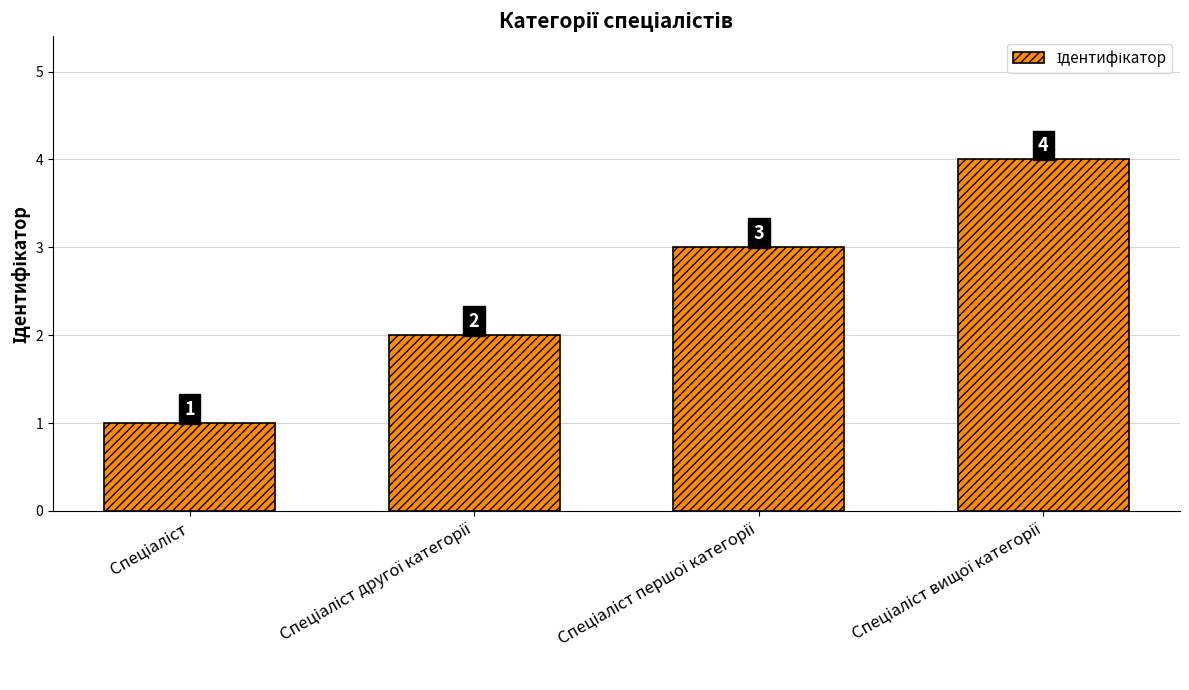

What is the maximum value shown in the chart?

4